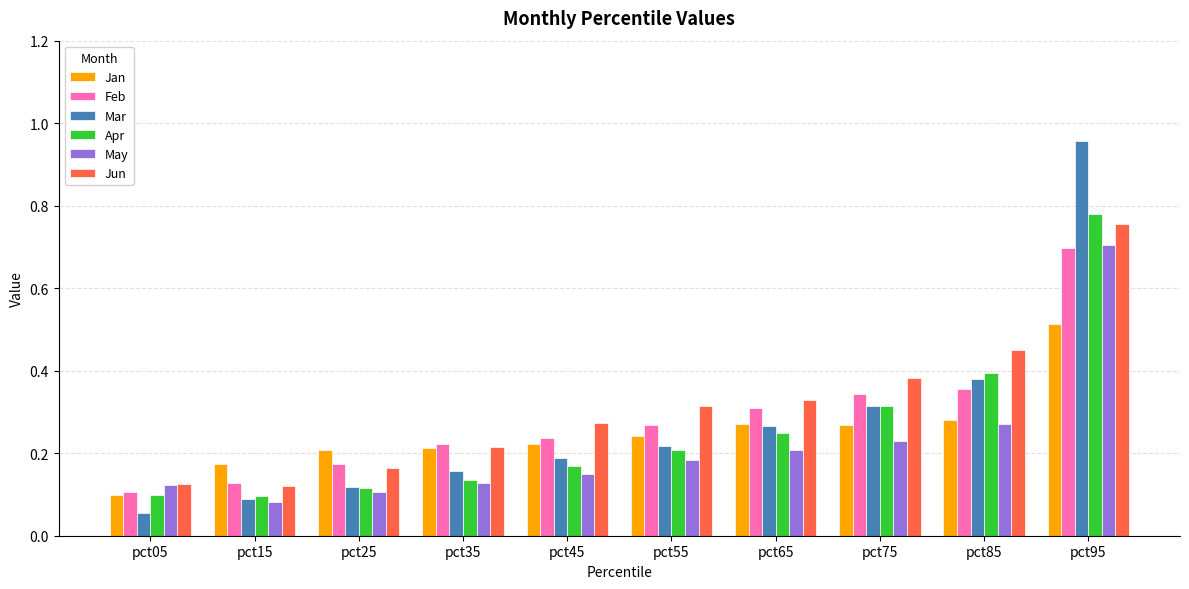

At which category does the chart reach its minimum across all series?

pct05